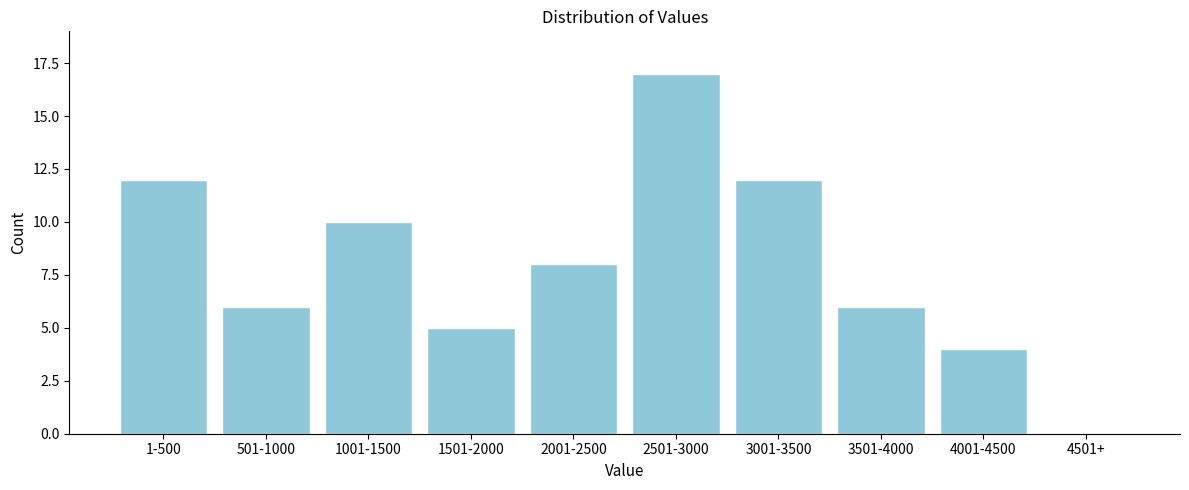

Reading left to right, extract all data points from this chart.

1-500=12	501-1000=6	1001-1500=10	1501-2000=5	2001-2500=8	2501-3000=17	3001-3500=12	3501-4000=6	4001-4500=4	4501+=0